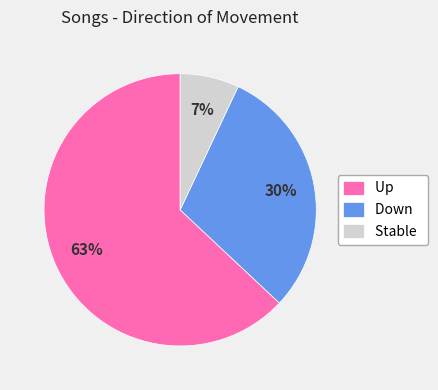

The Stable slice represents 1% of the pie. True or false?

False